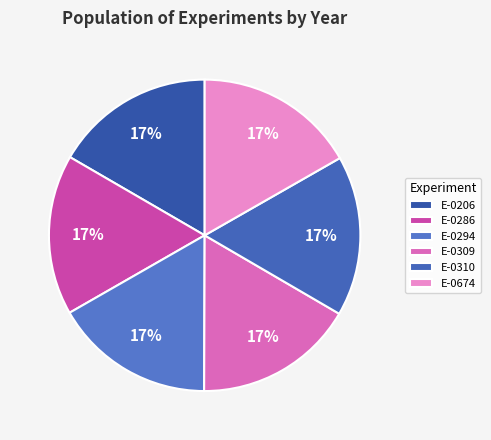

What is the ratio of the value at E-0674 to the value at E-0309?

1.0